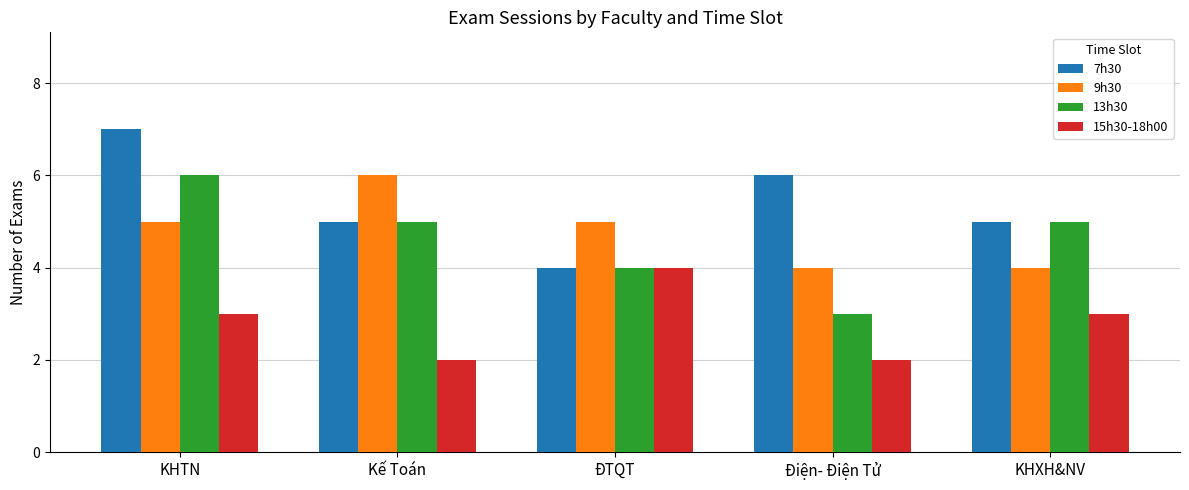

Is it true that 9h30 equals 6 at KHXH&NV?

False